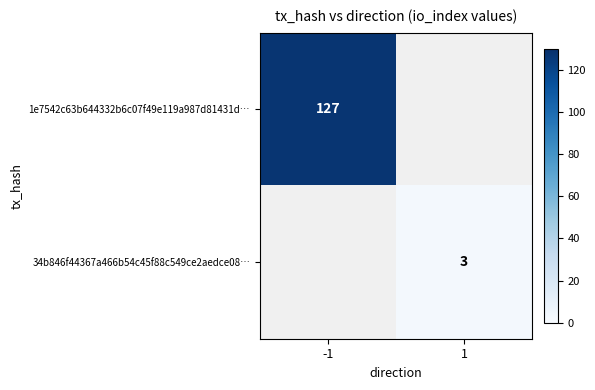

Is the value of 1e7542c63b644332b6c07f49e119a987d81431d… at -1 greater than the value of 34b846f44367a466b54c45f88c549ce2aedce08… at 1?

Yes